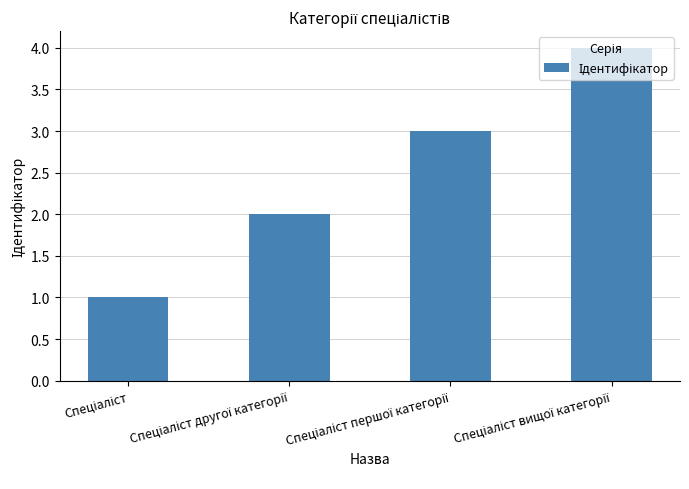

Does the chart contain any negative values?

No